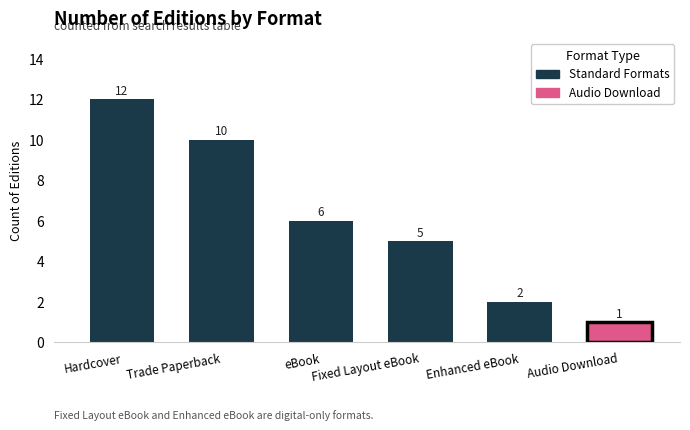

How many bars are there in total?

6